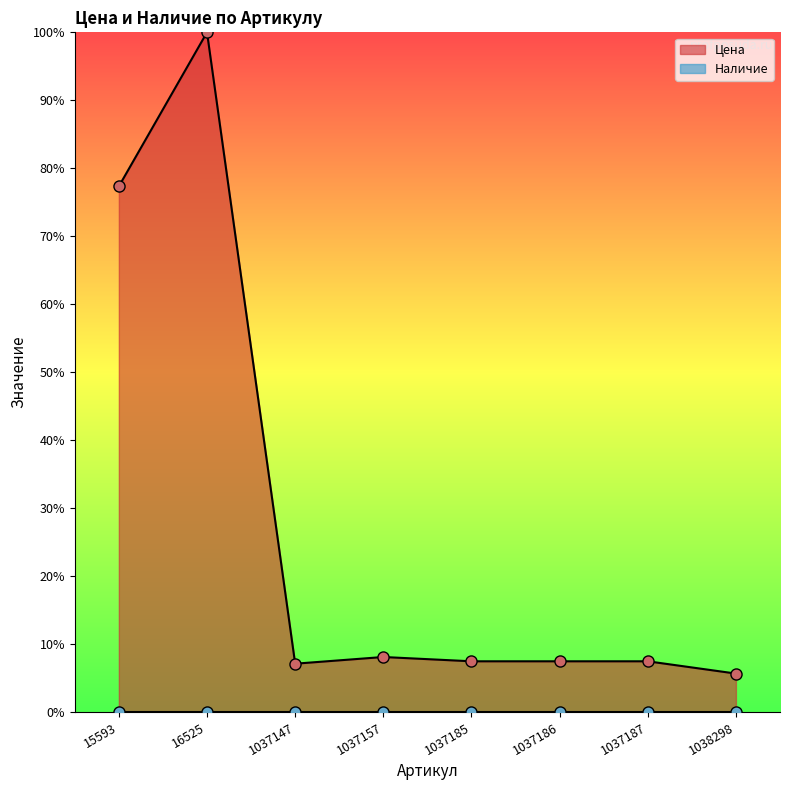

The value at 1037187 is 7.5. True or false?

True